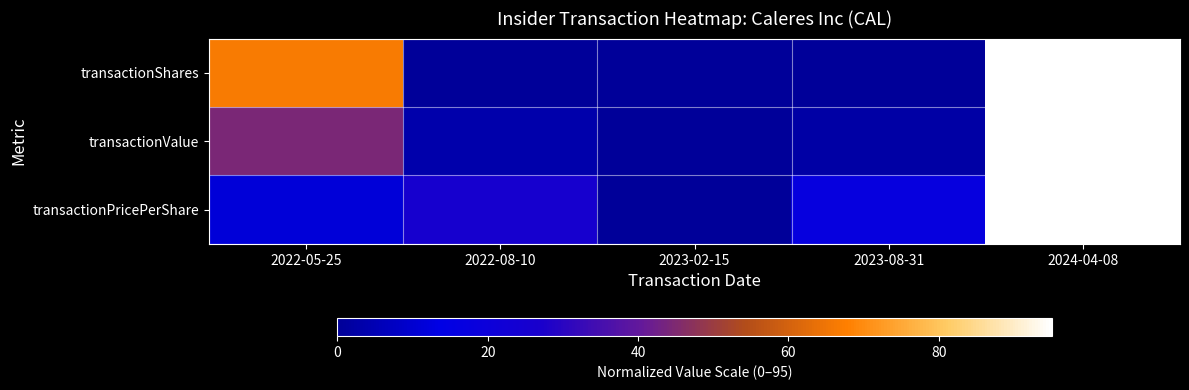

Between 2022-08-10 and 2023-08-31, which is larger?

2022-08-10